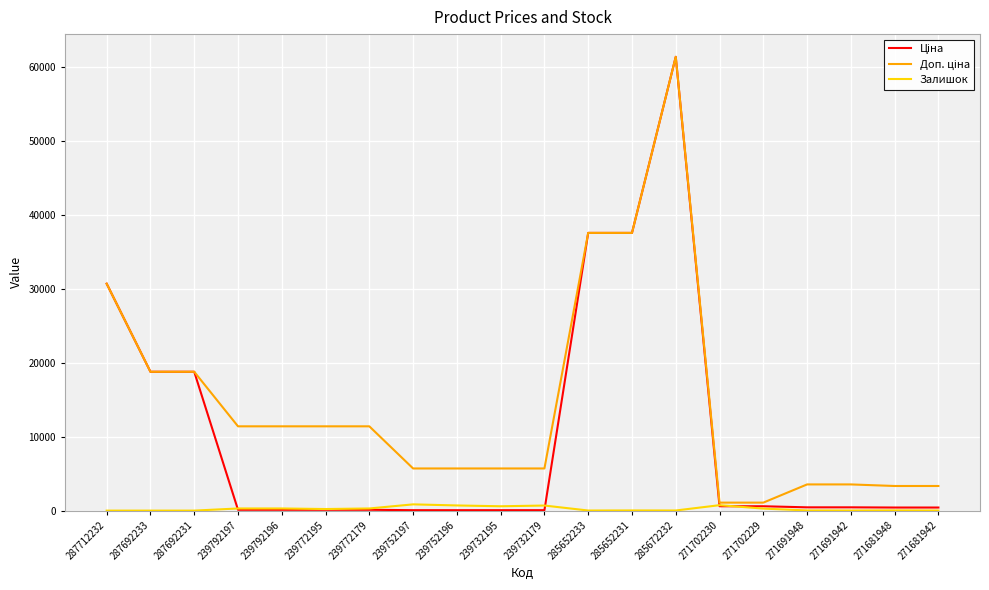

What is the maximum value shown in the chart?

61434.3